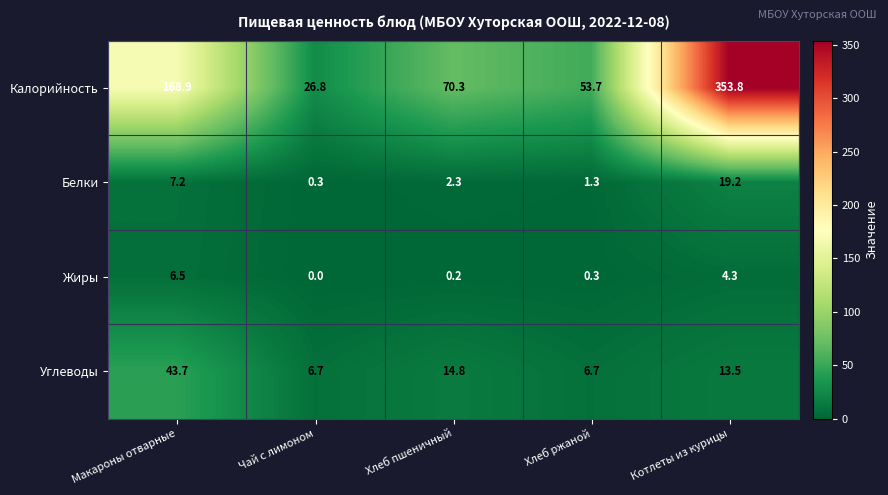

Reading left to right, what are all the values shown in this chart?

Калорийность: Макароны отварные=168.9	Чай с лимоном=26.8	Хлеб пшеничный=70.3	Хлеб ржаной=53.7	Котлеты из курицы=353.8
Белки: Макароны отварные=7.2	Чай с лимоном=0.3	Хлеб пшеничный=2.3	Хлеб ржаной=1.3	Котлеты из курицы=19.2
Жиры: Макароны отварные=6.5	Чай с лимоном=0.0	Хлеб пшеничный=0.2	Хлеб ржаной=0.3	Котлеты из курицы=4.3
Углеводы: Макароны отварные=43.7	Чай с лимоном=6.7	Хлеб пшеничный=14.8	Хлеб ржаной=6.7	Котлеты из курицы=13.5